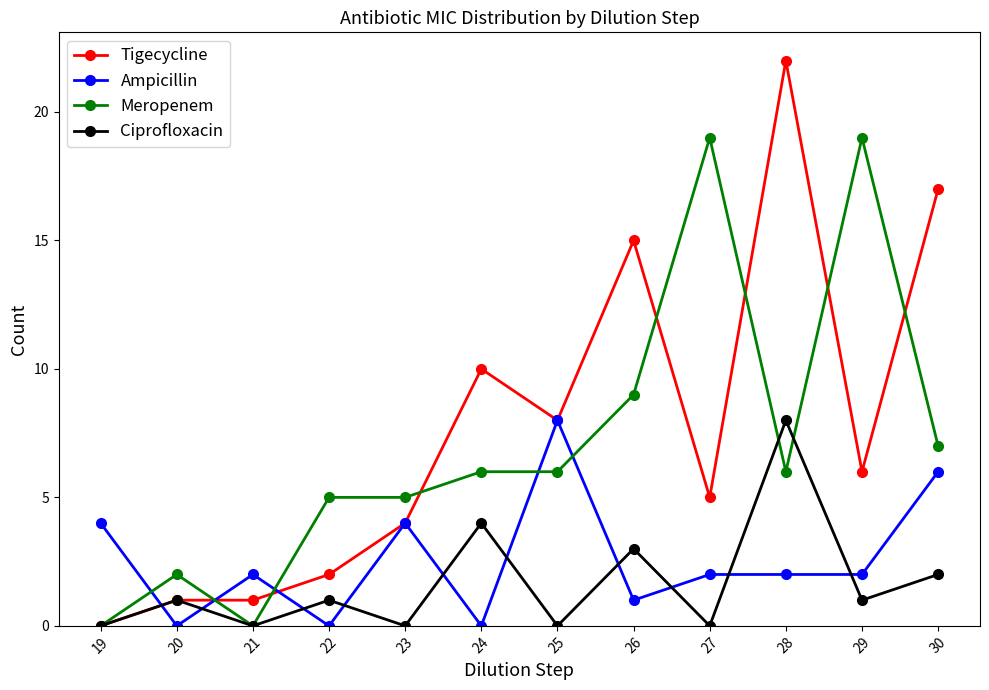

Between 25 and 27, which series saw the biggest shift?

Meropenem